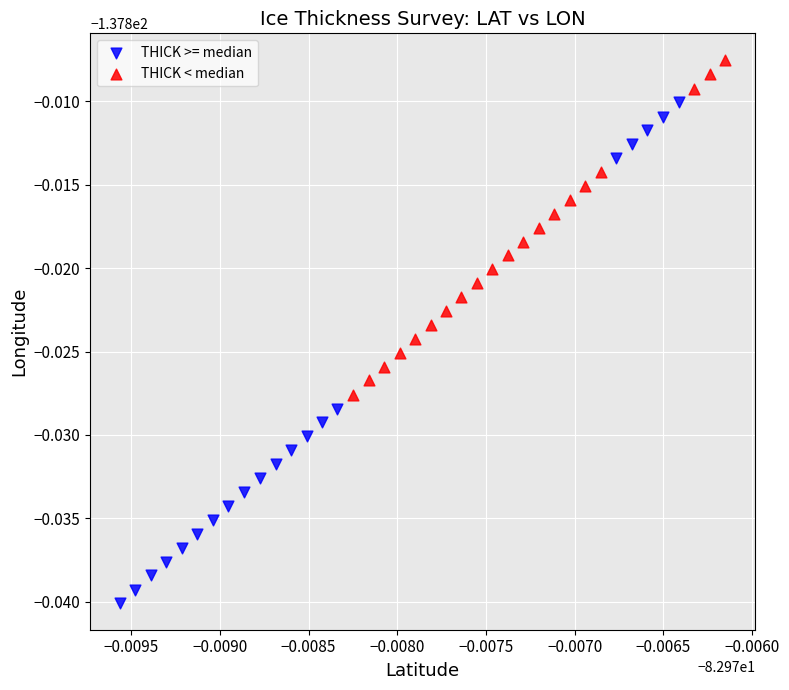

Which series contains the highest Y value?

THICK < median